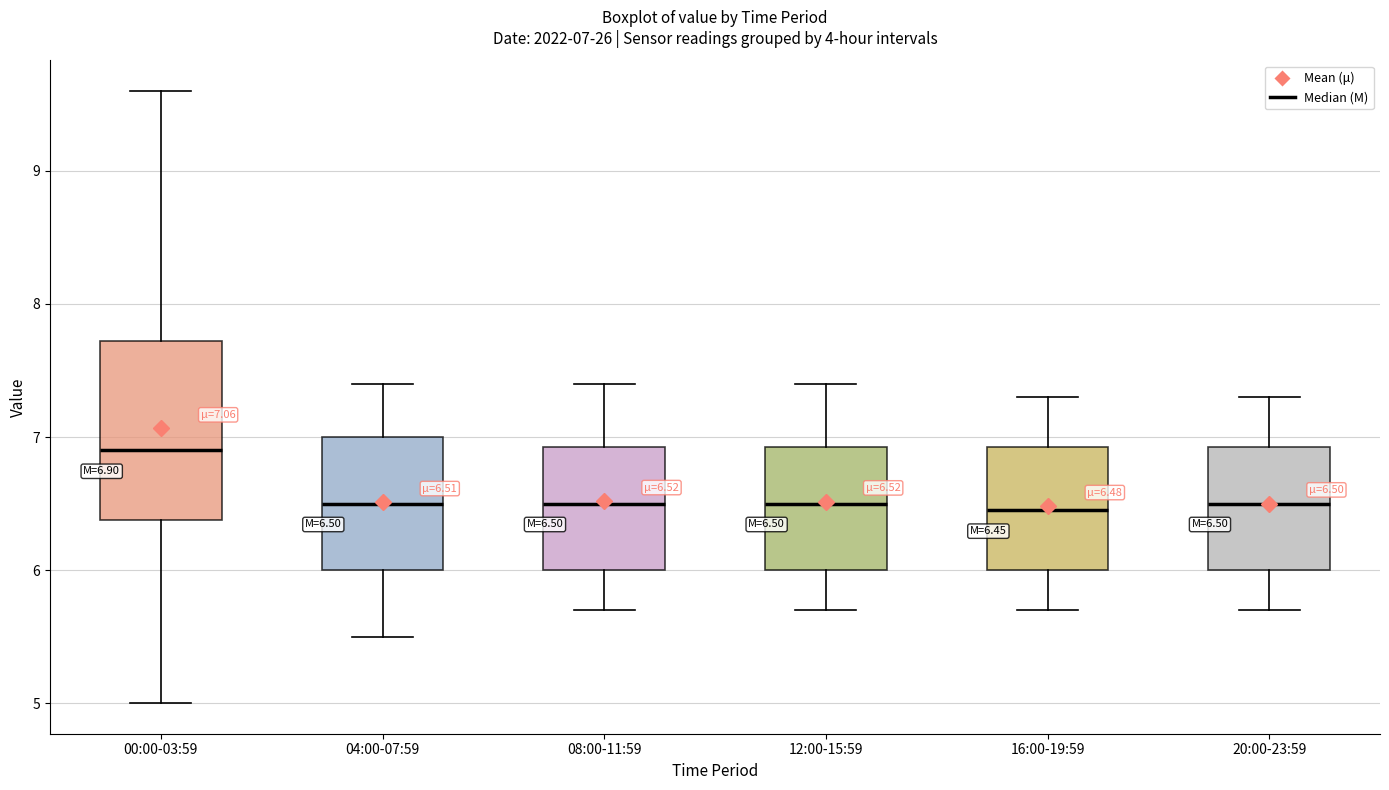

Comparing the boxes themselves (not the whiskers), which one is the tallest?

00:00-03:59